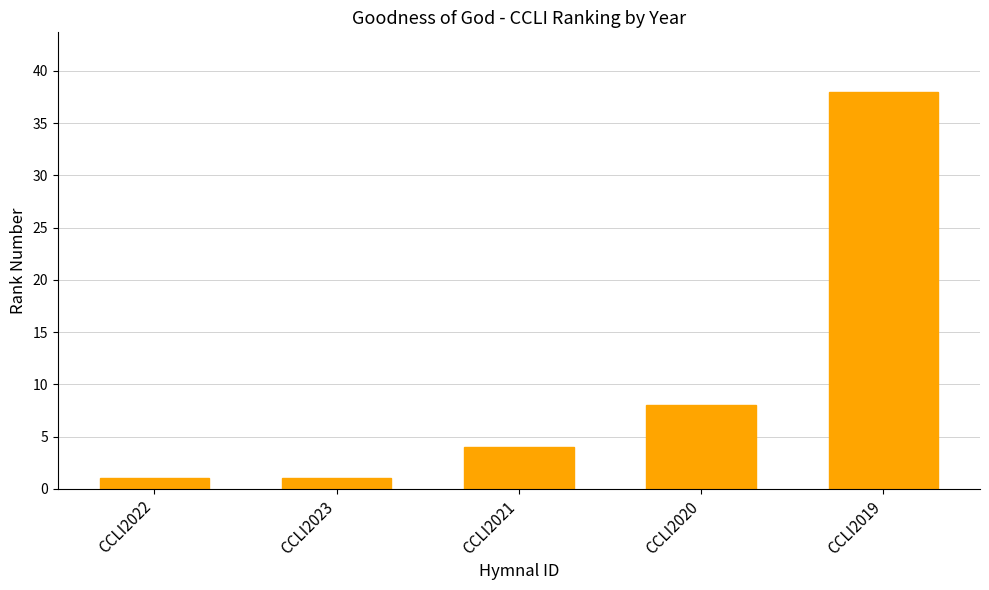

The value at CCLI2019 is 38. True or false?

True